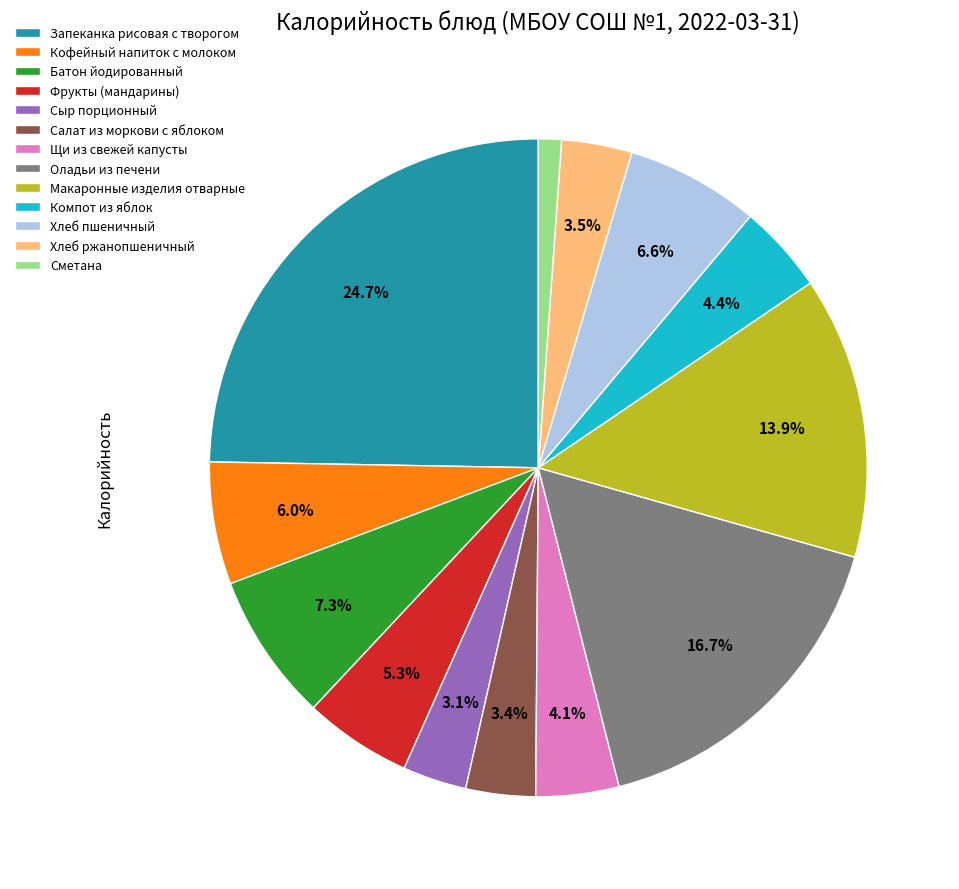

How many segments does this pie chart have?

13